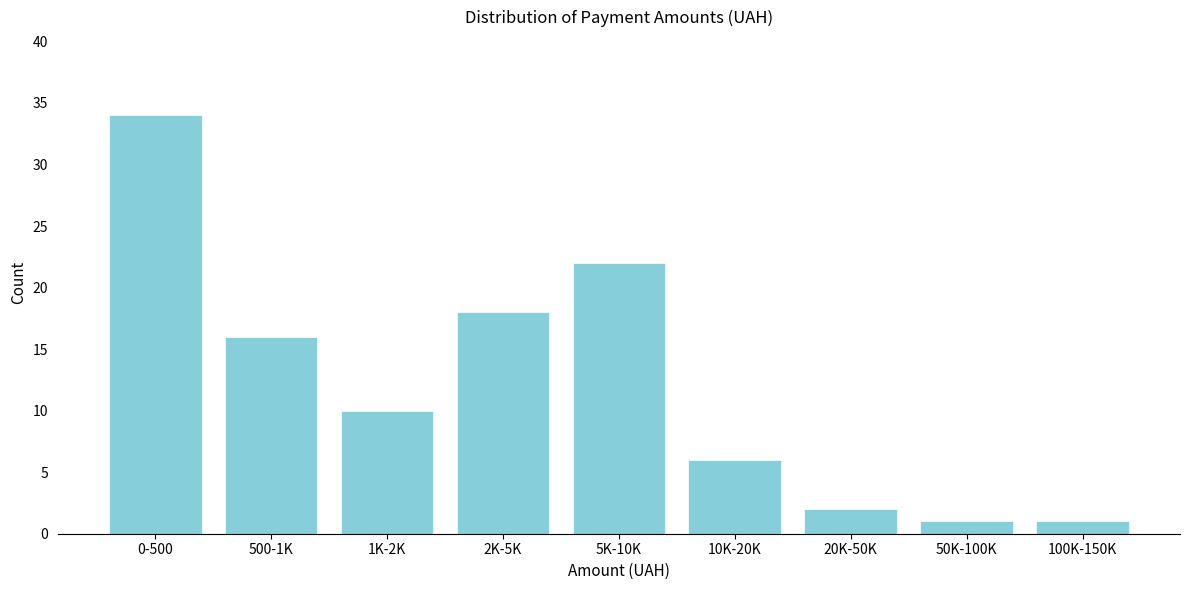

Reading left to right, what are all the values shown in this chart?

34	16	10	18	22	6	2	1	1